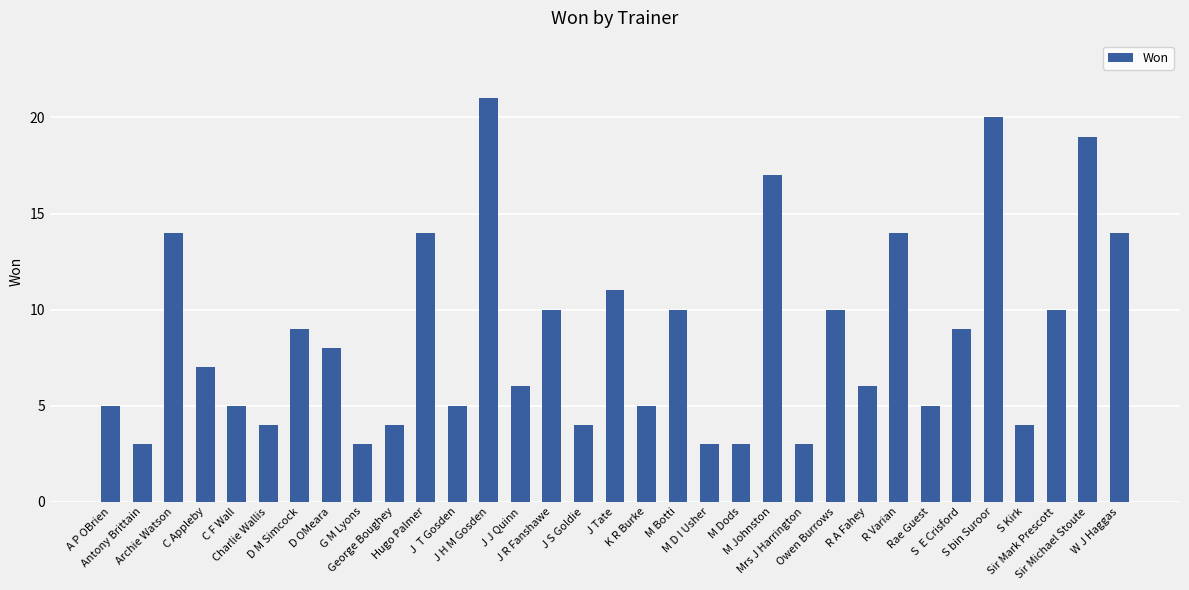

Reading right to left, transcribe all the data shown in this chart.

14	19	10	4	20	9	5	14	6	10	3	17	3	3	10	5	11	4	10	6	21	5	14	4	3	8	9	4	5	7	14	3	5